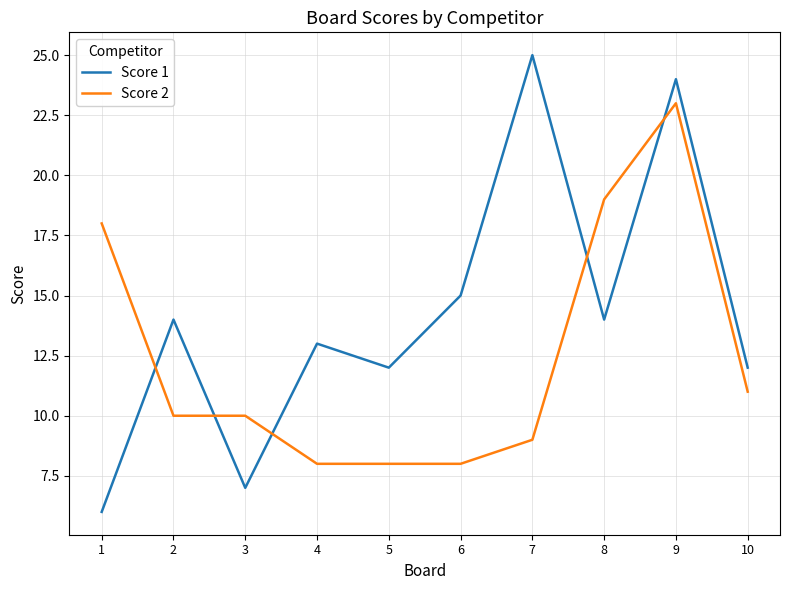

Reading right to left, what are all the values shown in this chart?

Score 1: 12	24	14	25	15	12	13	7	14	6
Score 2: 11	23	19	9	8	8	8	10	10	18